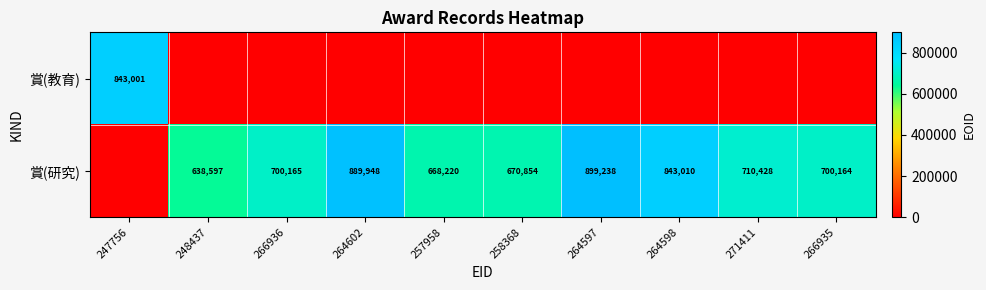

What is the greatest value displayed?

899238